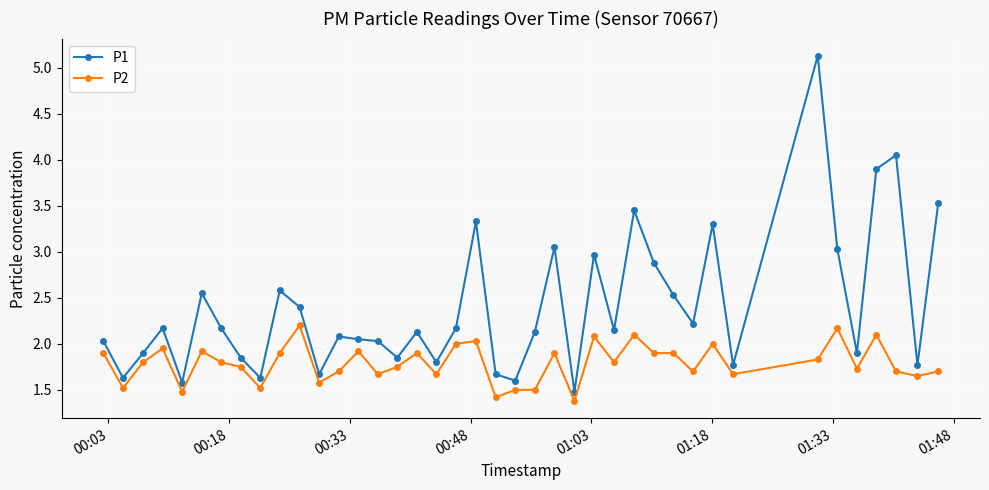

True or false: P2 has more than 2 interior local peaks.

True